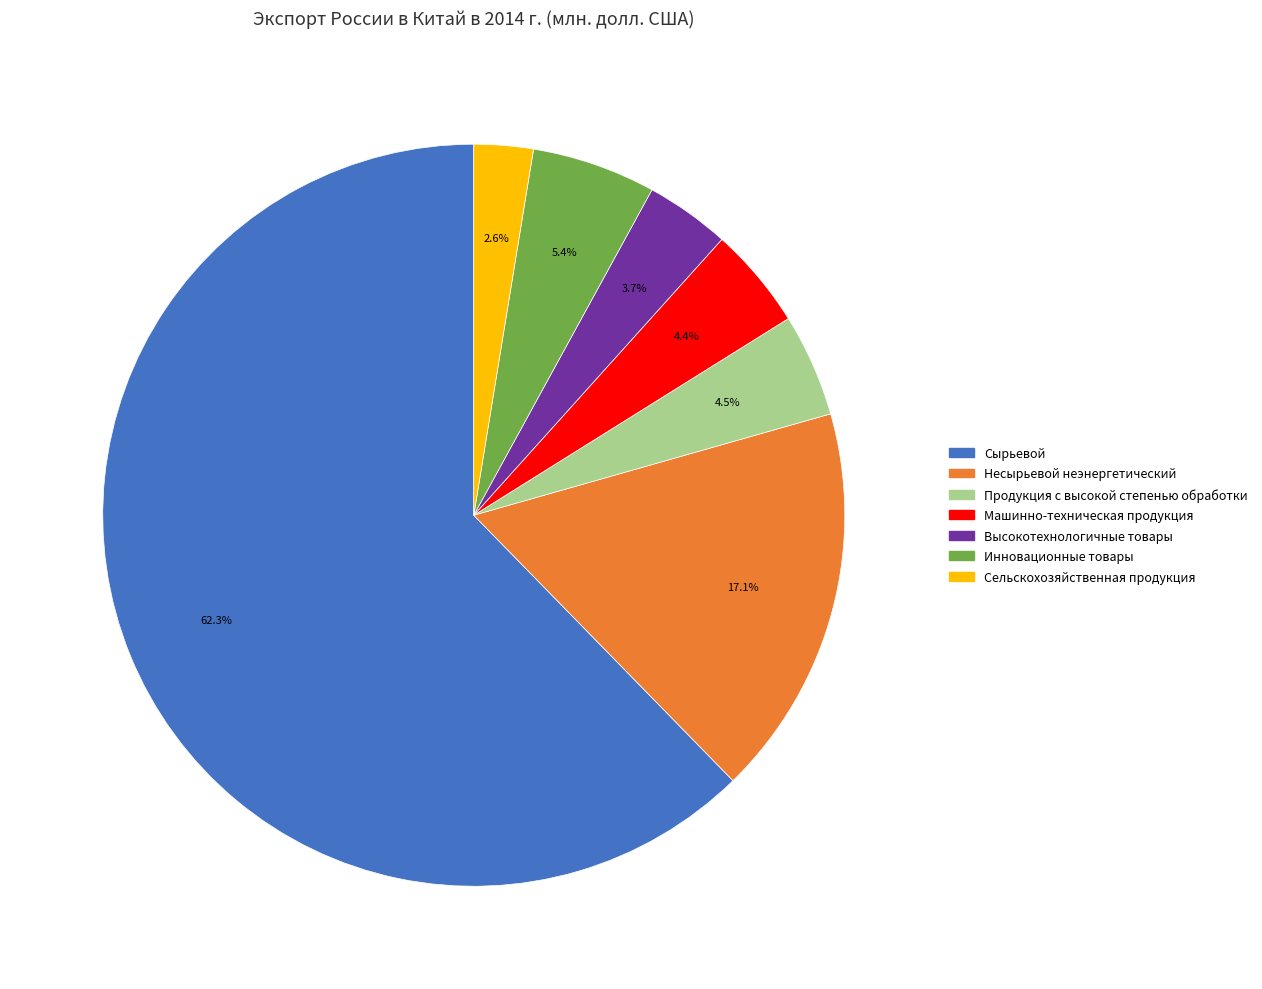

Is it true that Сырьевой is 54% of the pie?

False